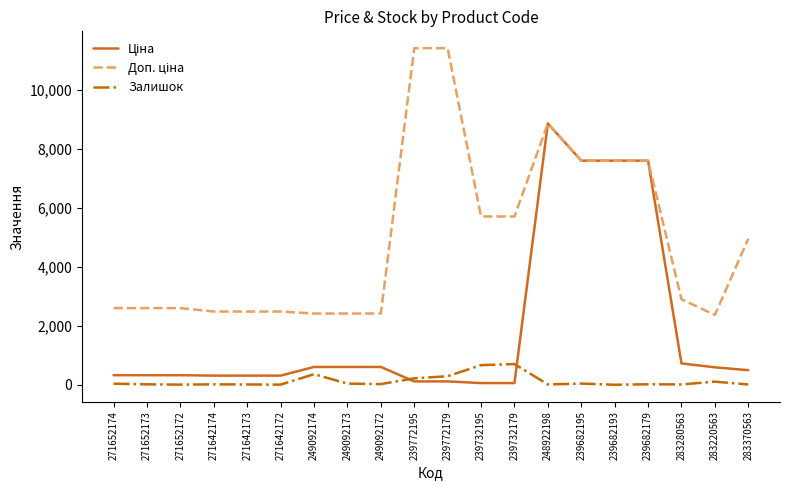

True or false: Залишок has a value of 15.0 at 271652173.

True